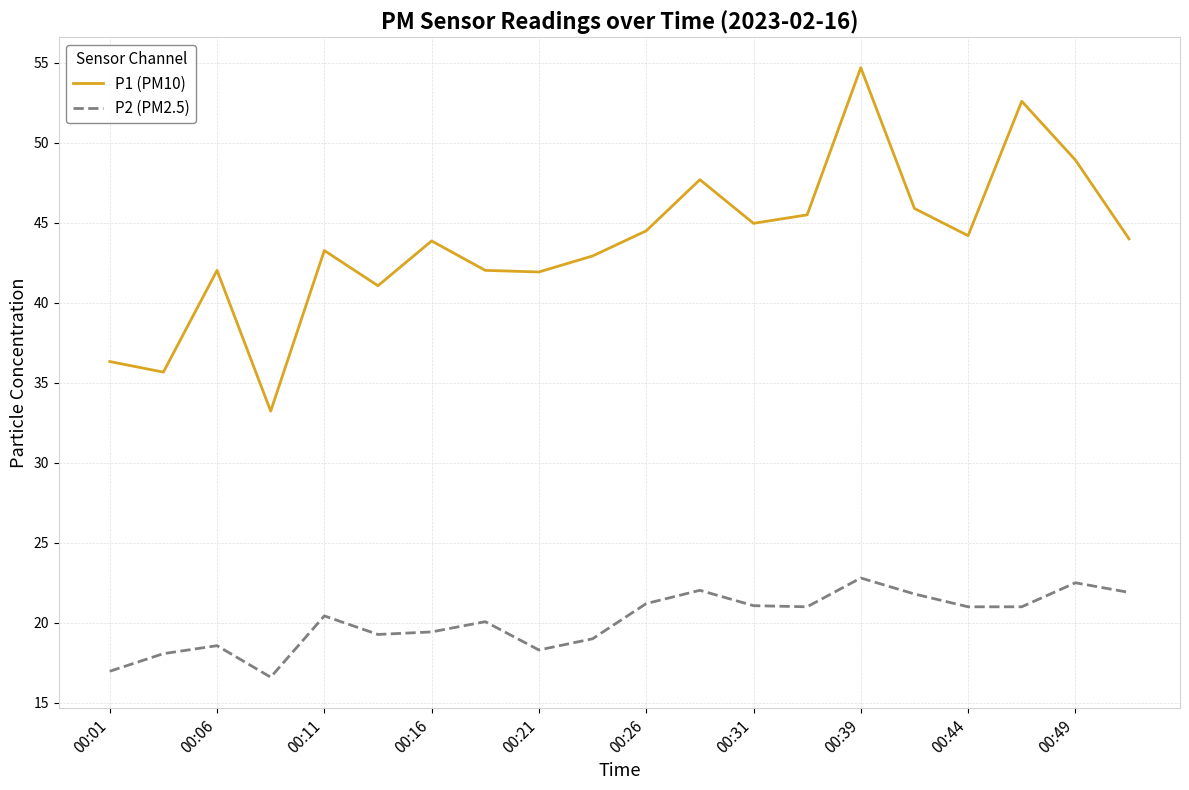

What is the maximum value for P1 (PM10)?

54.7